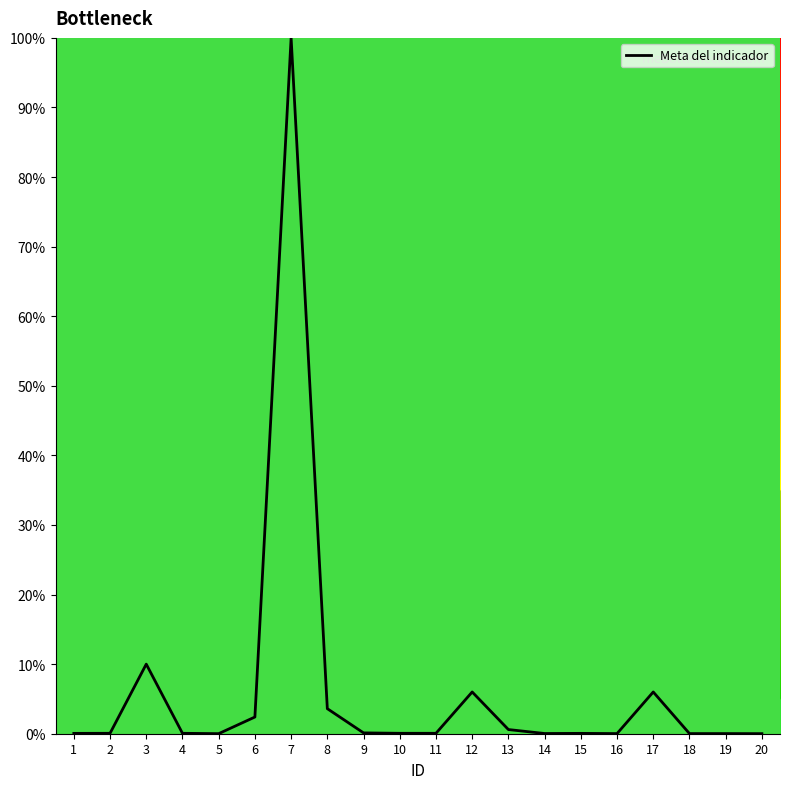

True or false: there are more than 1 points higher than both neighbors.

True